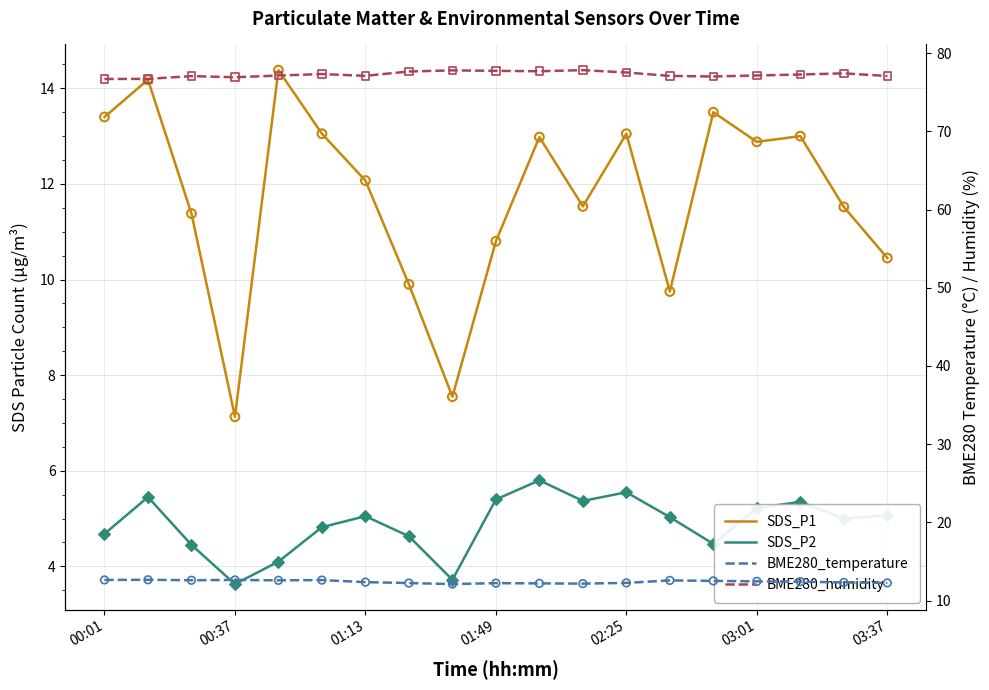

Is the value of BME280_humidity at 16 greater than the value of SDS_P2 at 01:13?

Yes